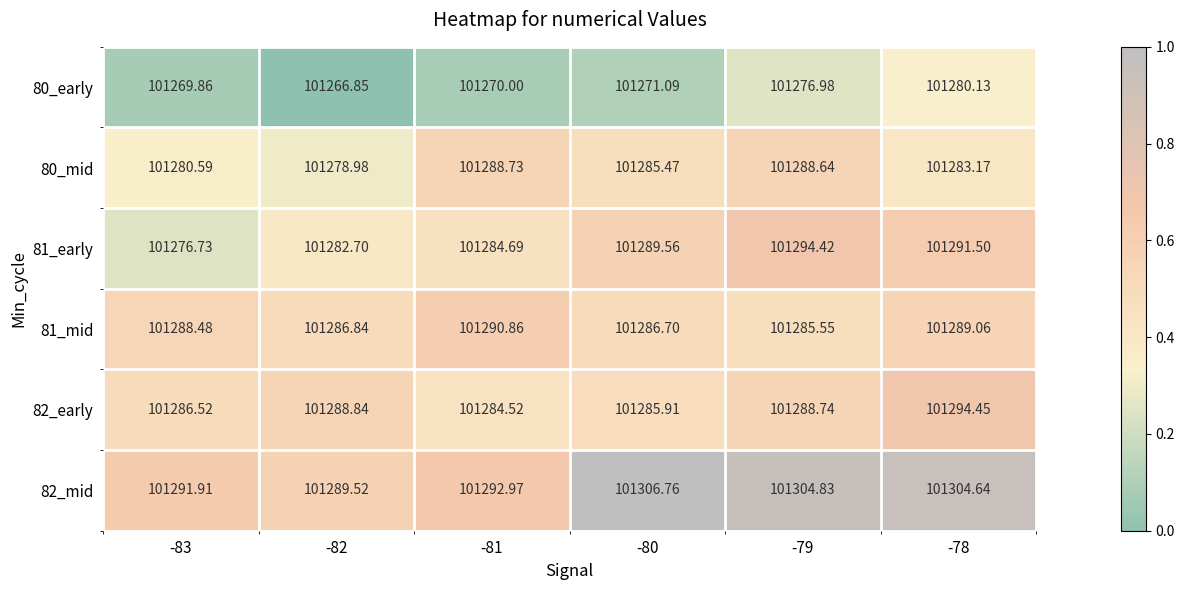

What is the total value across all series at -80?

607725.5